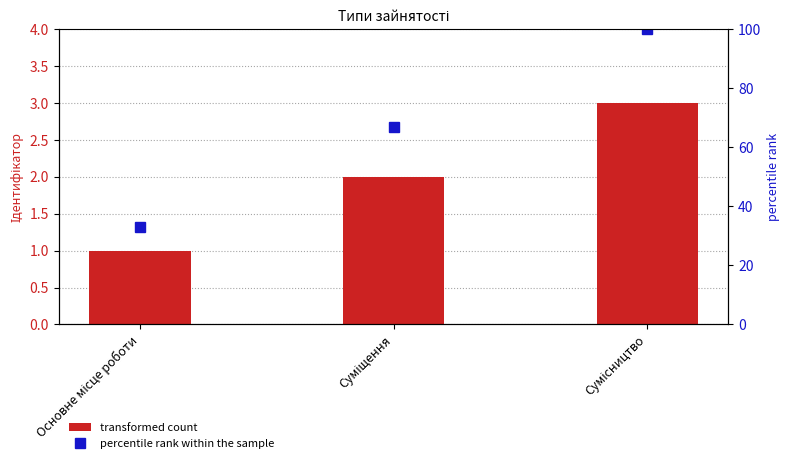

What is the difference between the maximum and minimum values in the transformed count series?

2